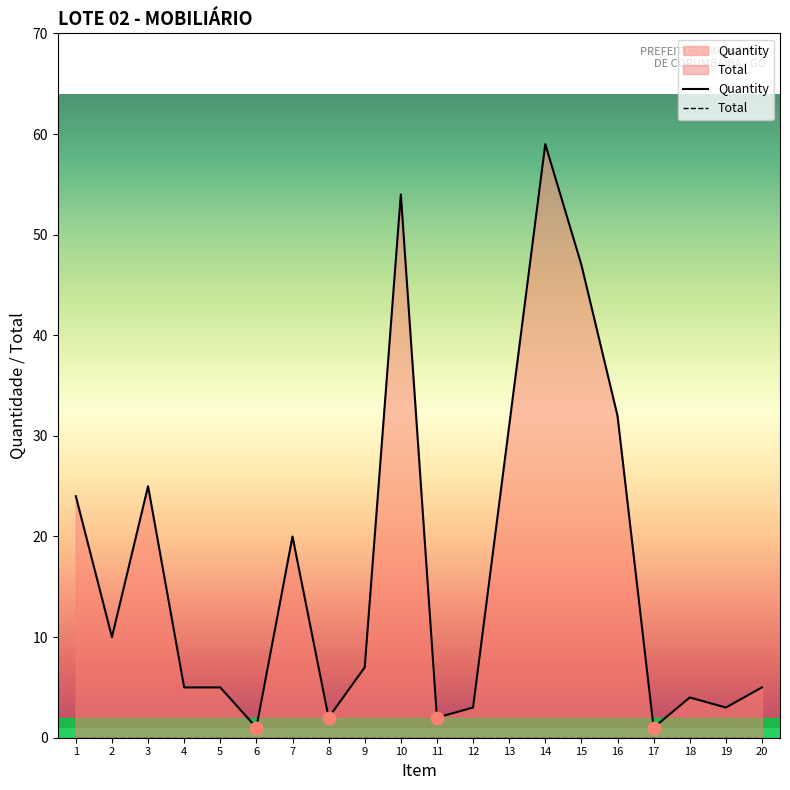

At how many categories does at least one series exceed 12?

8